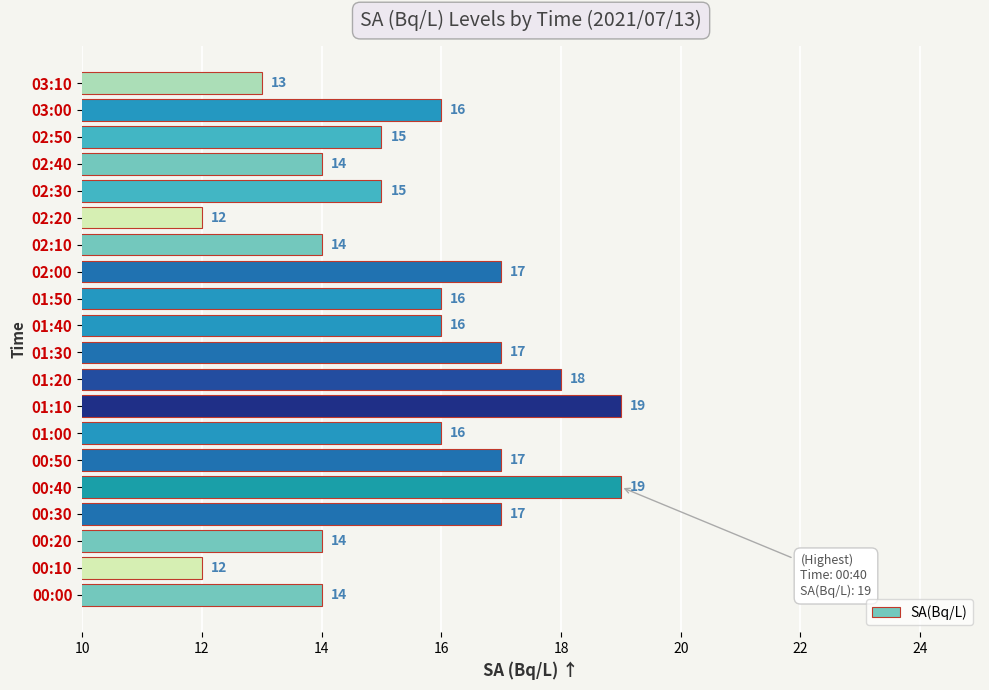

What value does the data have at 02:40?

14